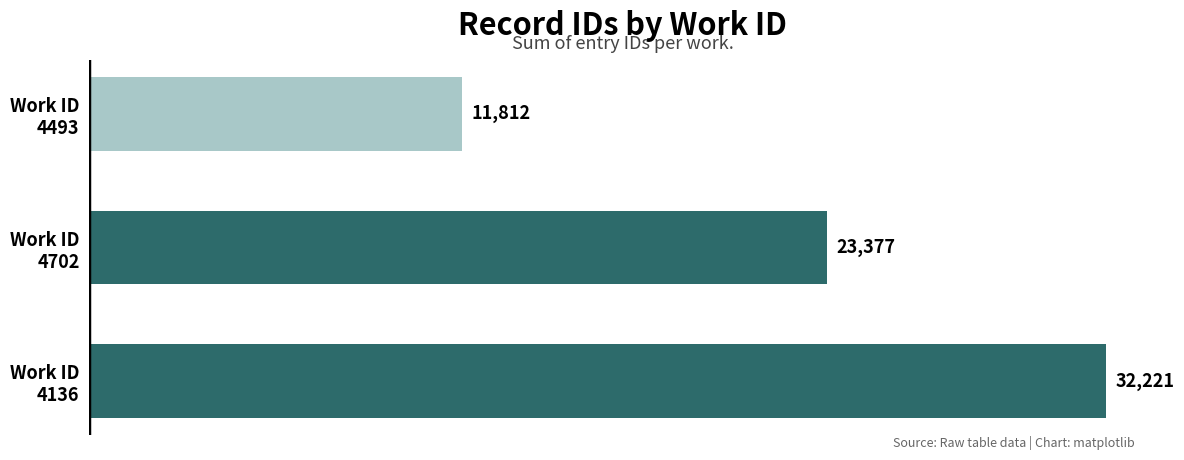

Are the bars grouped side by side (vs. stacked)?

No